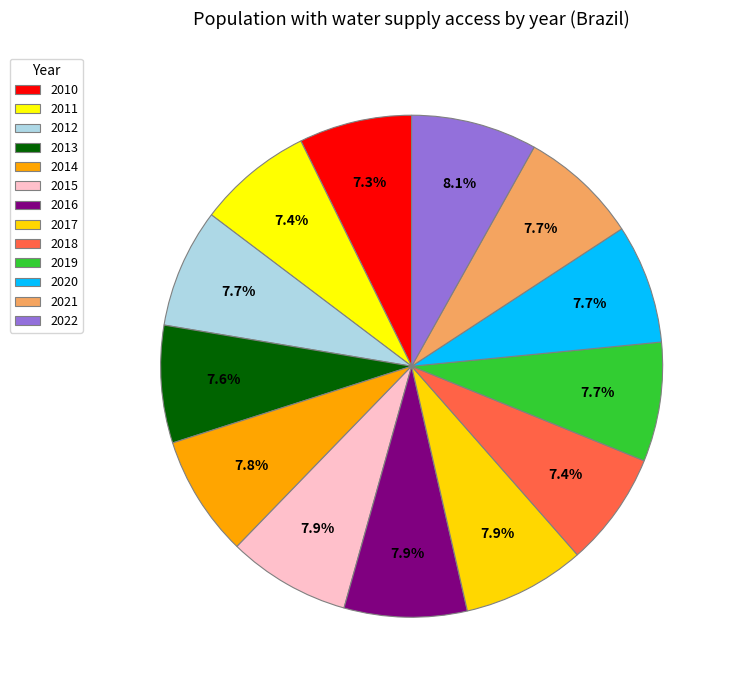

How many slices are in this pie chart?

13